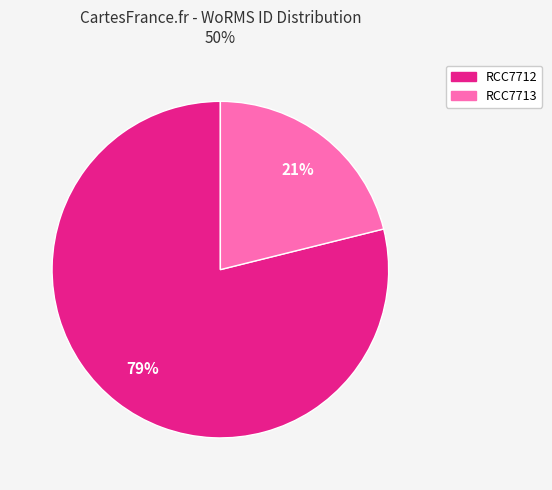

Combined, do RCC7712 and RCC7713 account for over 50%?

Yes